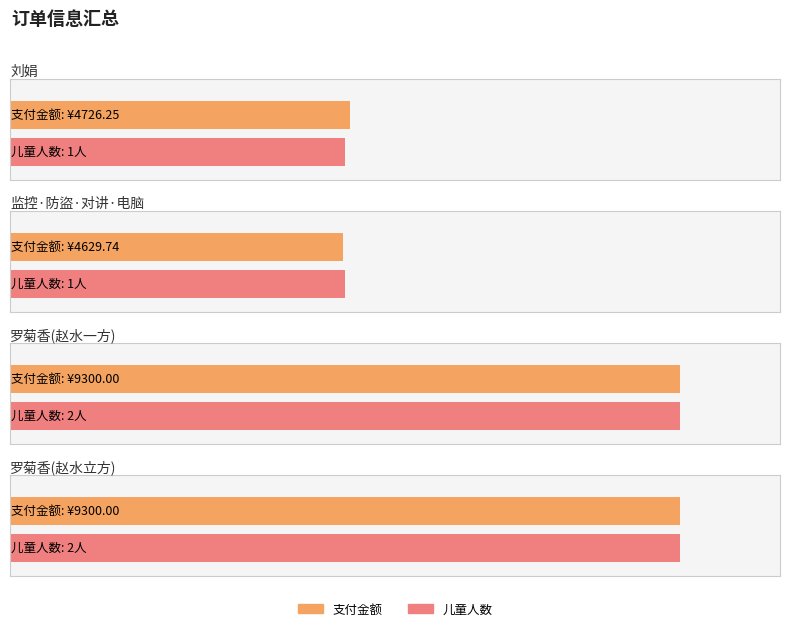

Is the value of 年龄 at 罗菊香(赵水一方) greater than the value of 支付金额 at 刘娟?

No